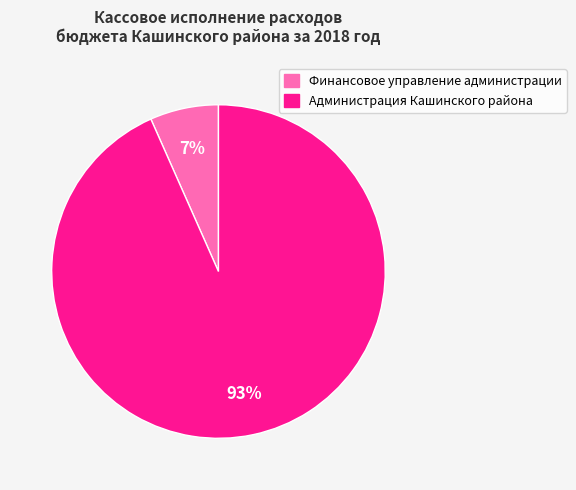

To the nearest percent, what is the average slice percentage?

50%